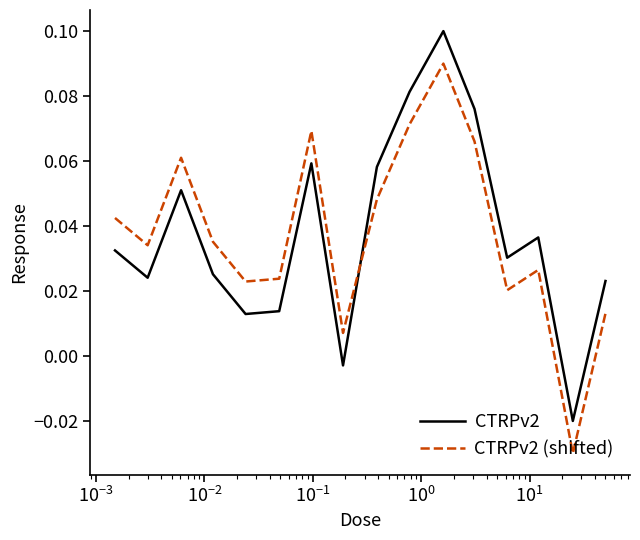

True or false: CTRPv2 (shifted) and CTRPv2 intersect in this chart.

True